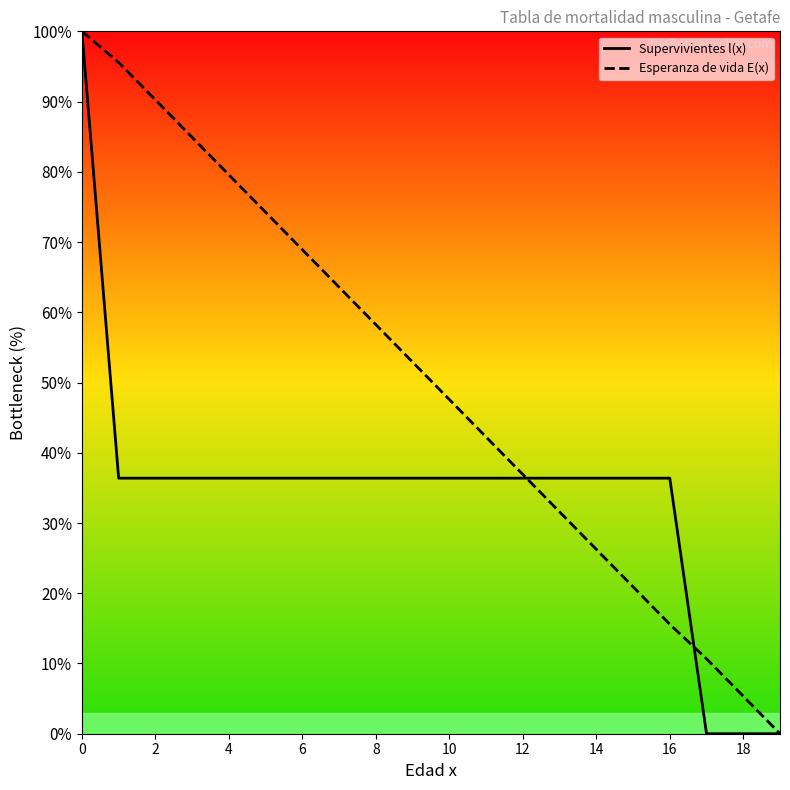

How many lines are shown in the chart?

2